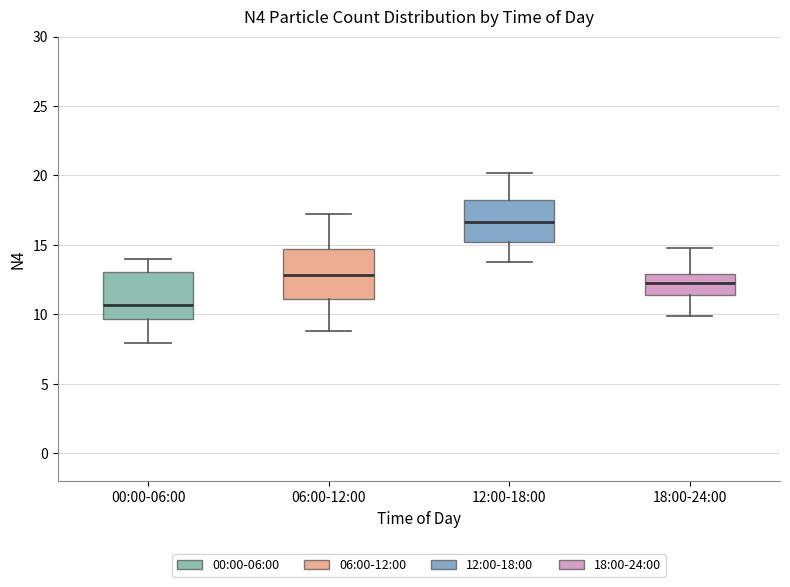

Which box's median line is the lowest?

00:00-06:00